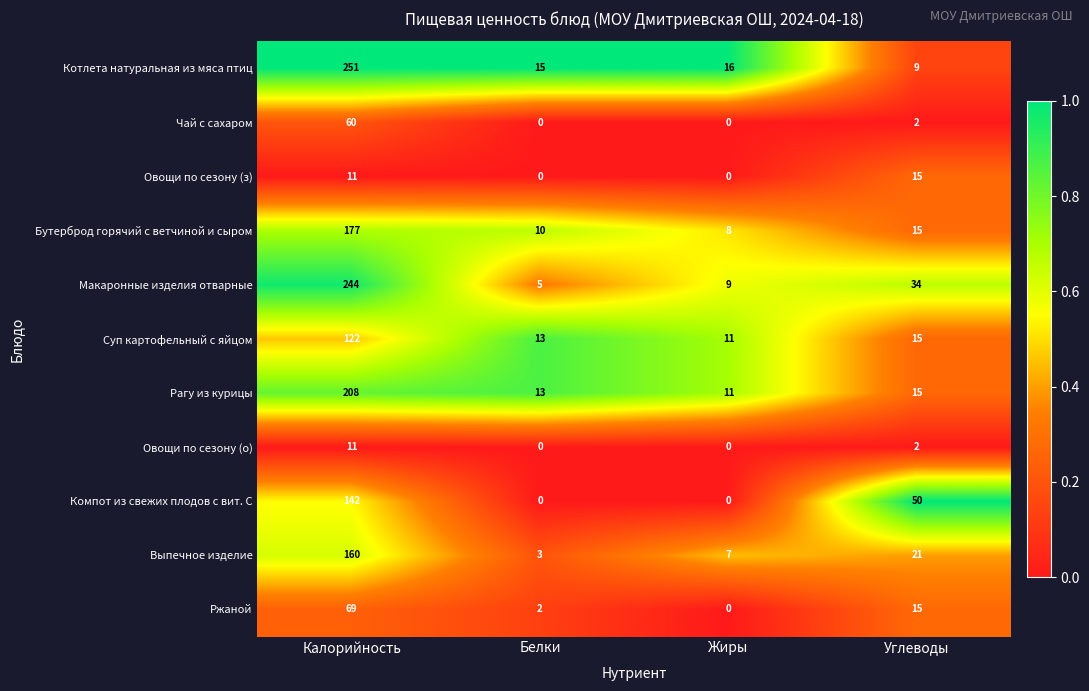

At which label is Овощи по сезону (о) closest to 5?

Углеводы